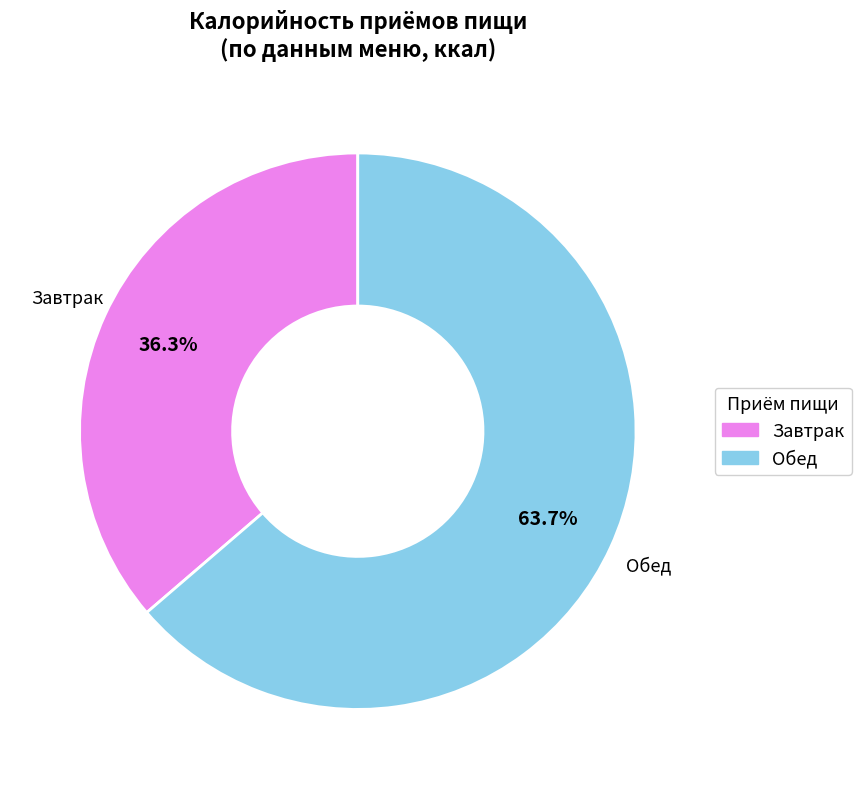

What is the ratio of the value at Завтрак to the value at Обед?

0.6